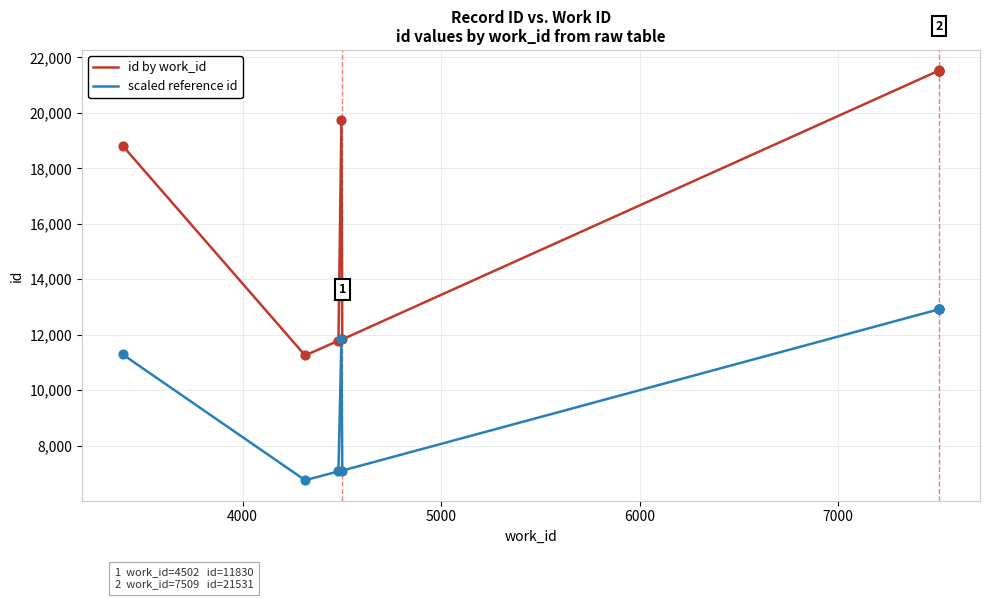

What are all the series names shown in the legend?

id by work_id, scaled reference id